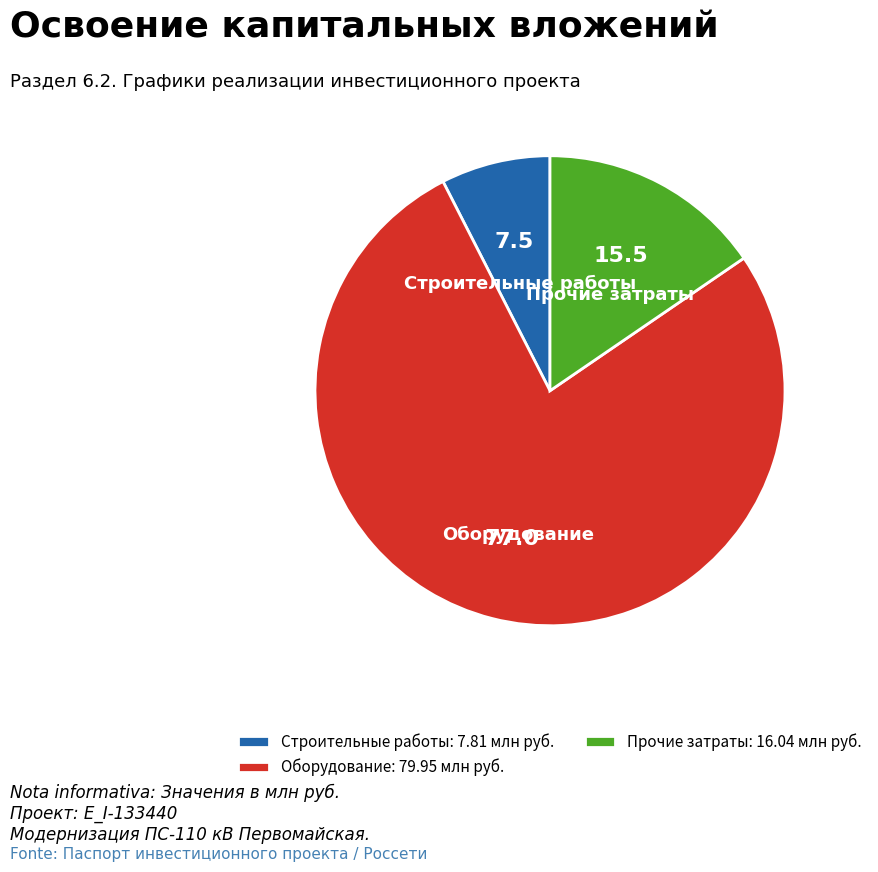

The Строительные работы slice represents 8% of the pie. True or false?

True